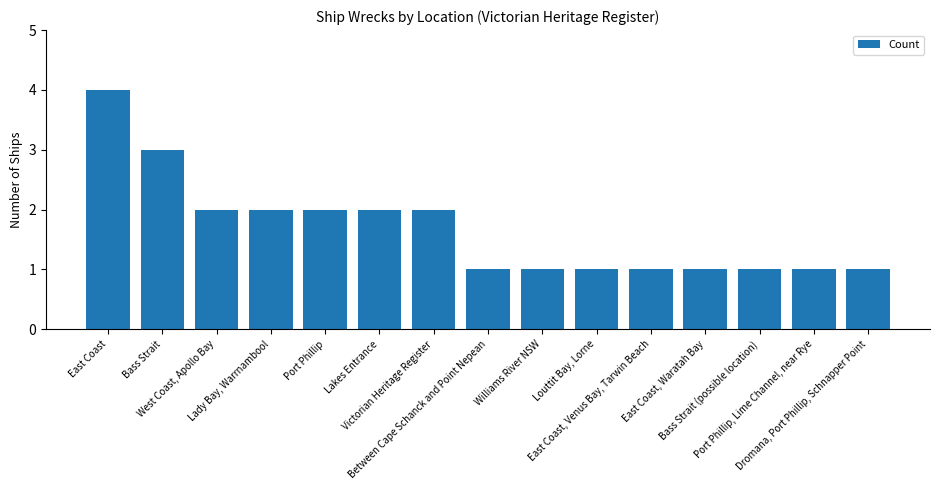

Count the values in the range 1 to 2.

13